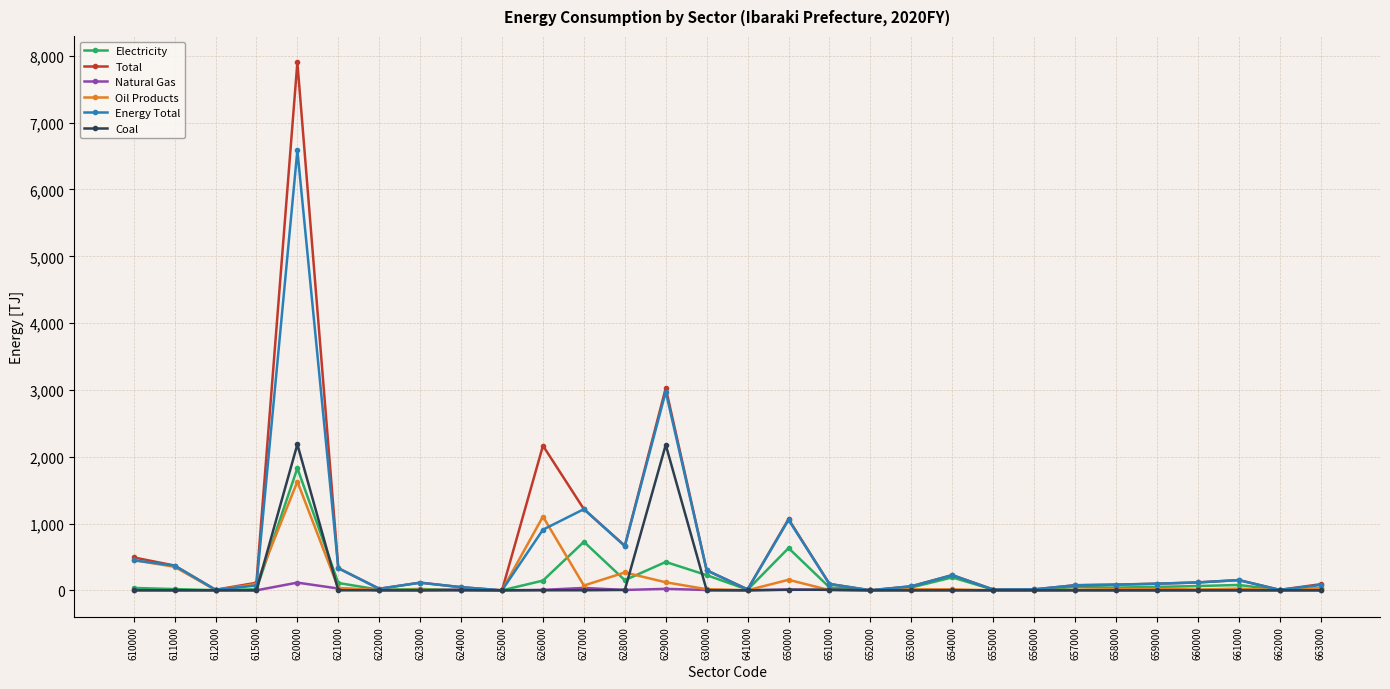

Does the chart display data point markers on the line(s)?

Yes